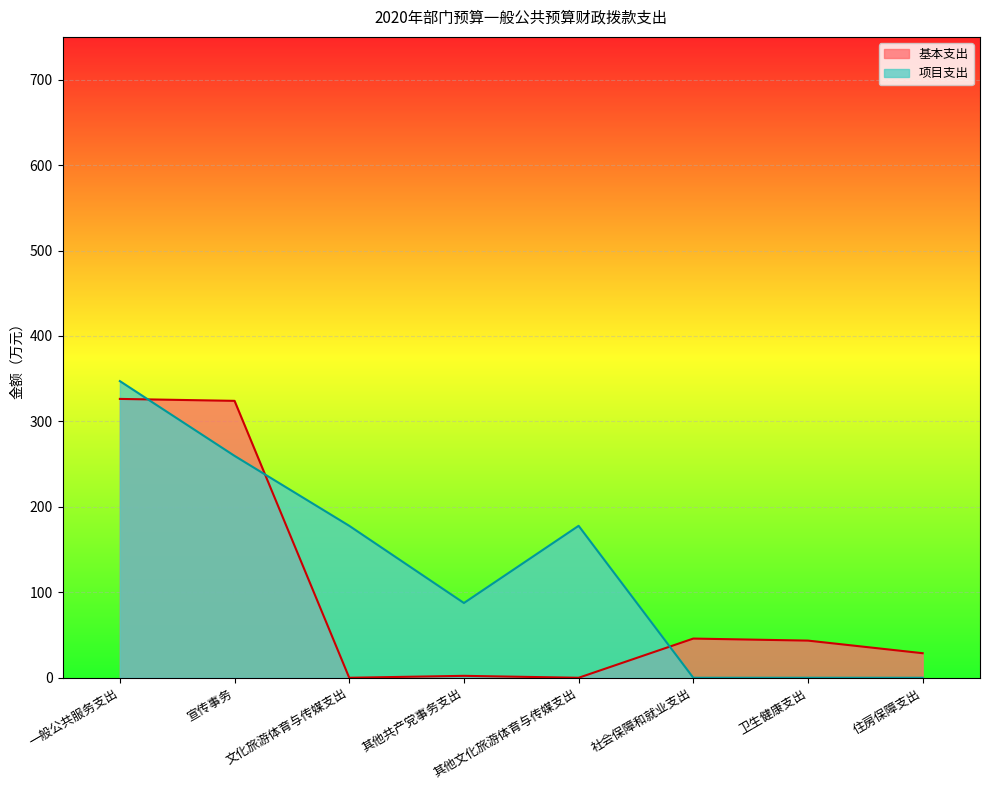

List the series in order of their peak value, lowest first.

基本支出, 项目支出